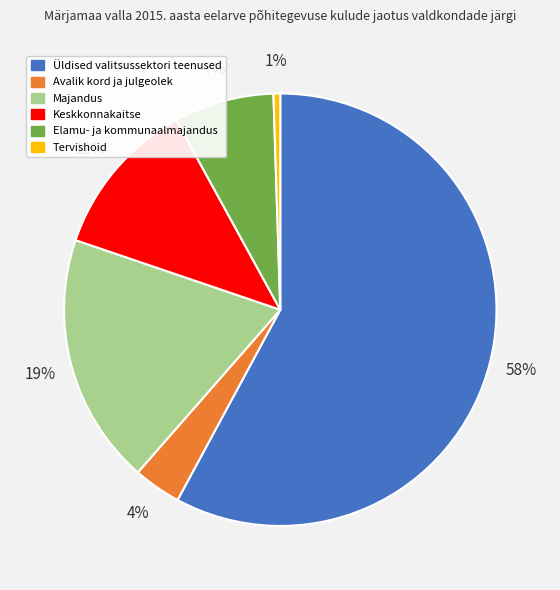

Does any single category account for the majority?

Yes